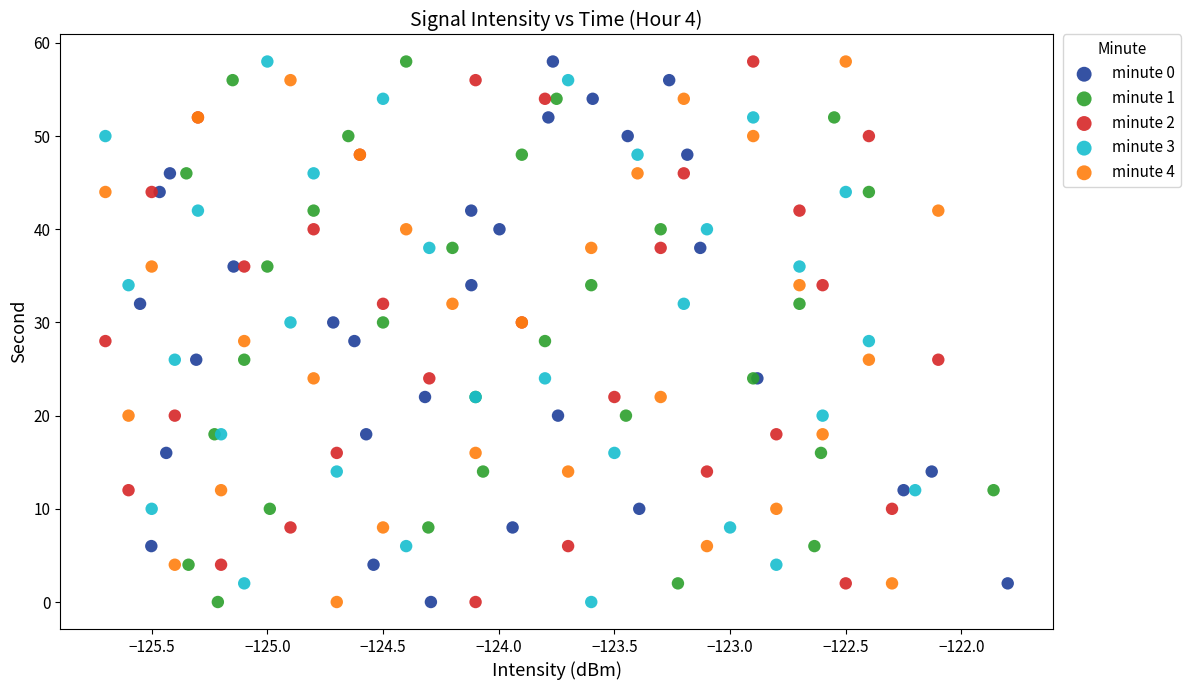

What are all the series names shown in the legend?

minute 0, minute 1, minute 2, minute 3, minute 4